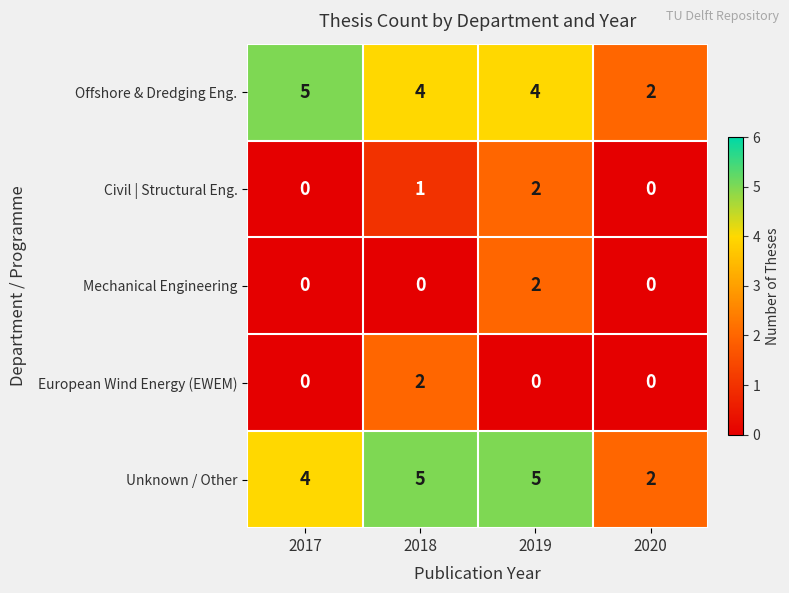

What is the average value of the Unknown / Other series?

4